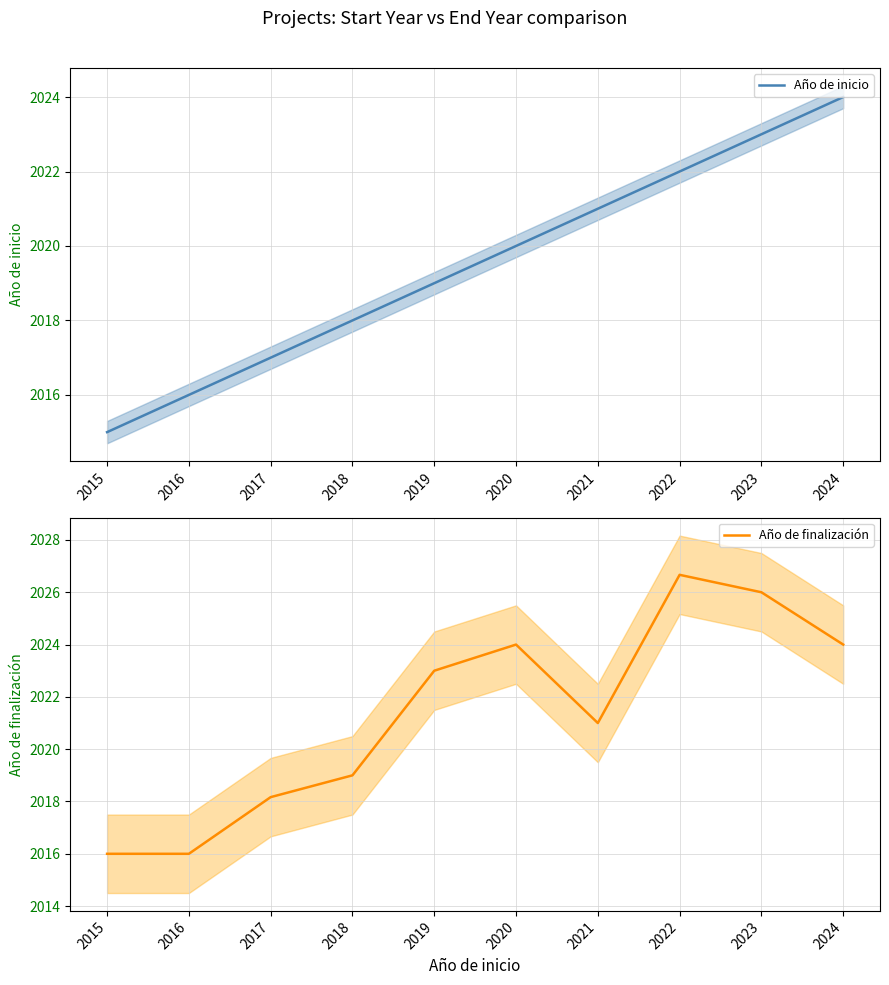

What is the difference between the Año de inicio values at 2024 and 2021?

3.0